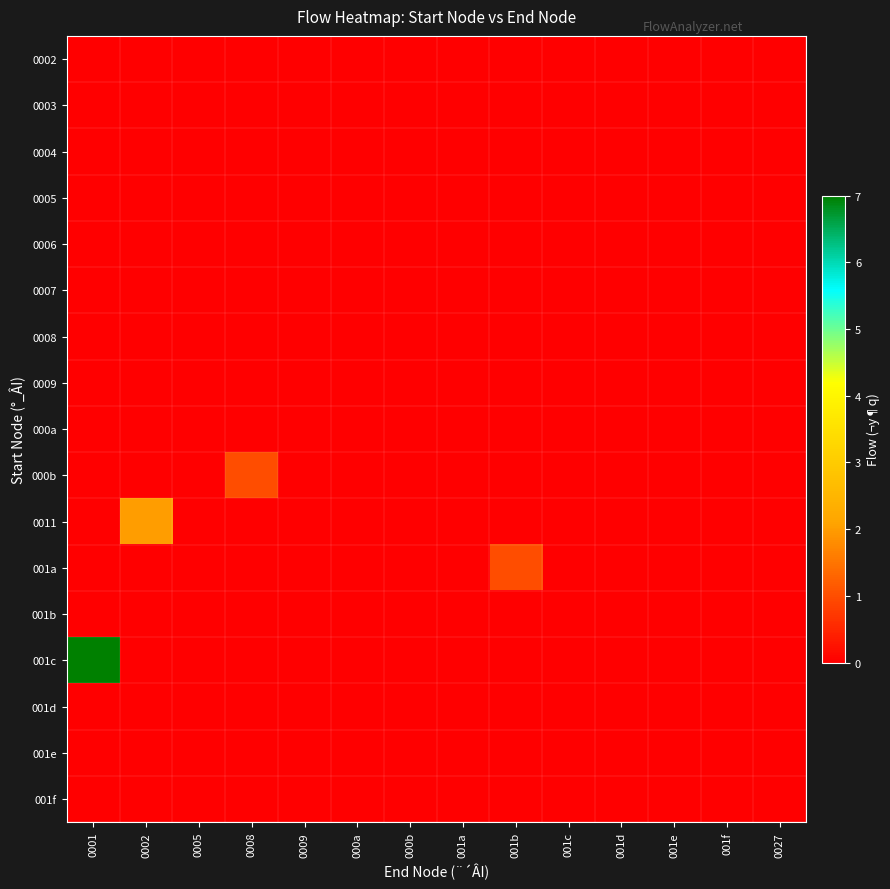

What is the spread (max minus min) of values at 0001?

7